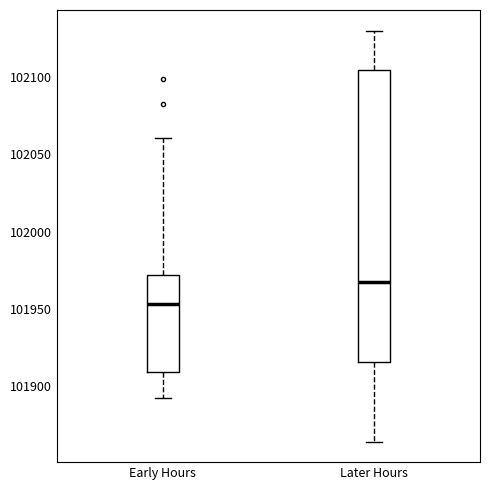

Where does the median line of the box for Early Hours sit on the y-axis? The values are not printed on the chart, so give them approximately, as read against the axis.

101955